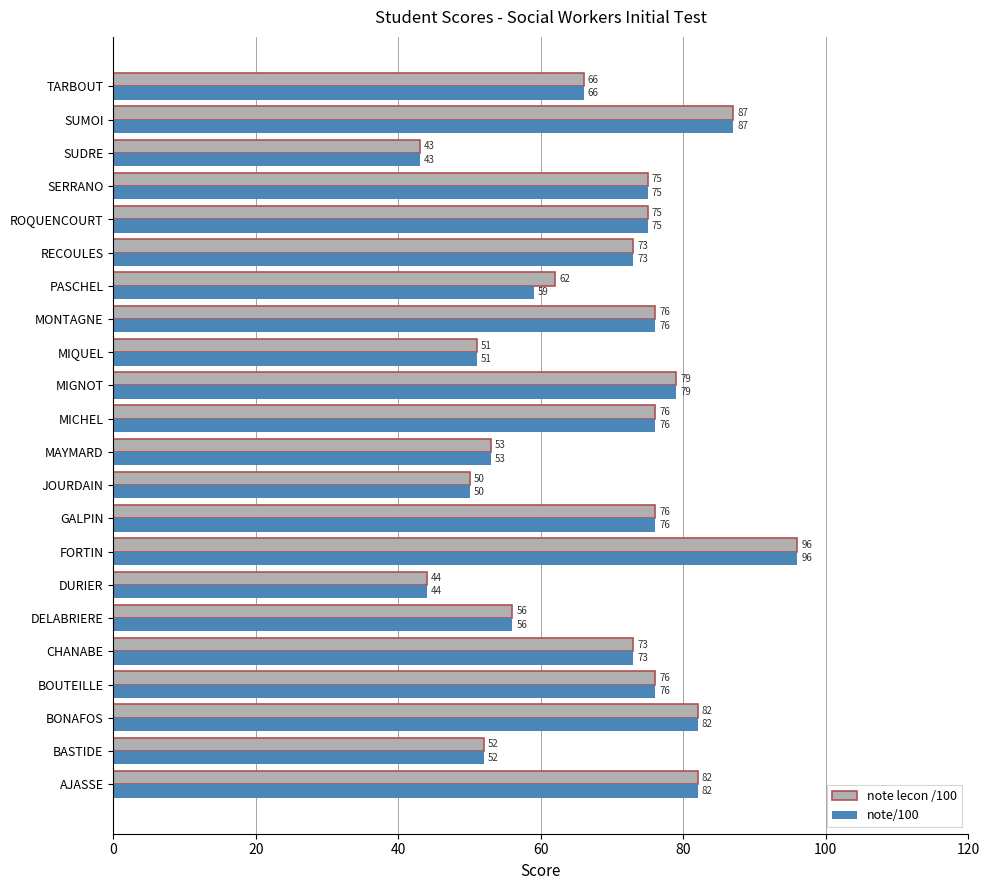

True or false: note/100 has a value of 76 at GALPIN.

True